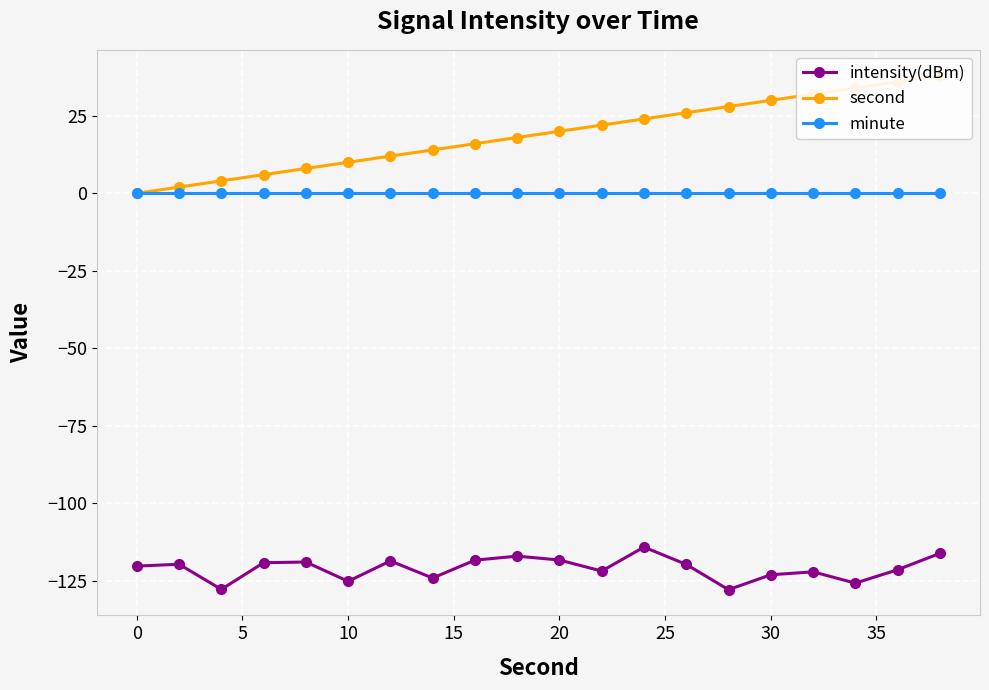

At how many categories does at least one series exceed -101?

20